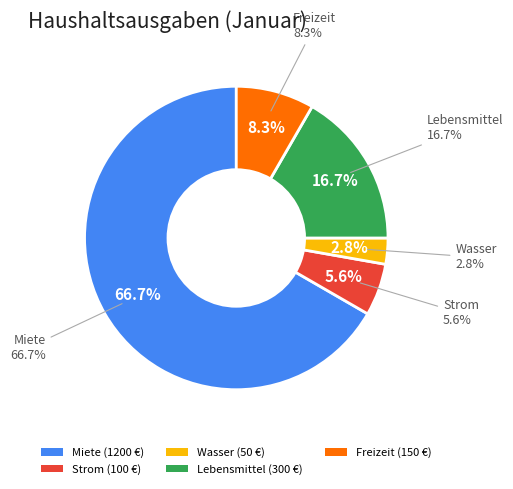

What percentage is the Strom slice, to the nearest percent?

6%